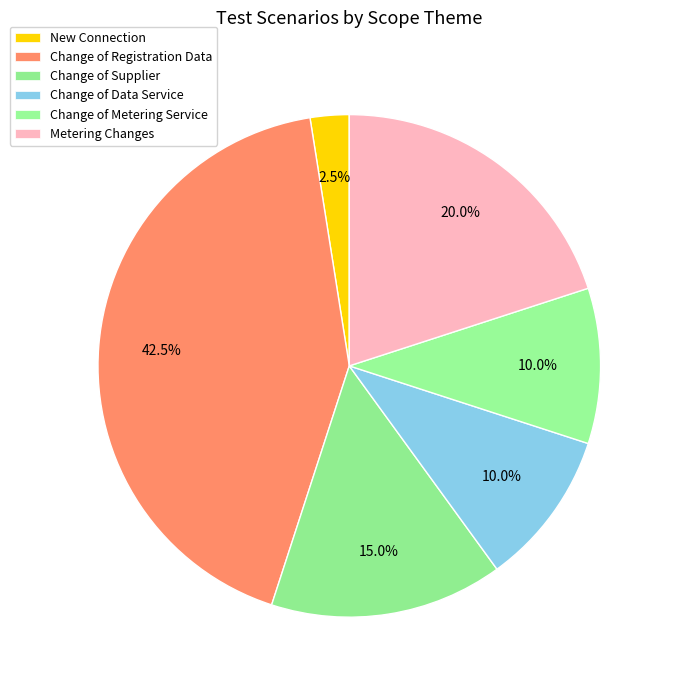

Which category has the biggest portion of the pie?

Change of Registration Data